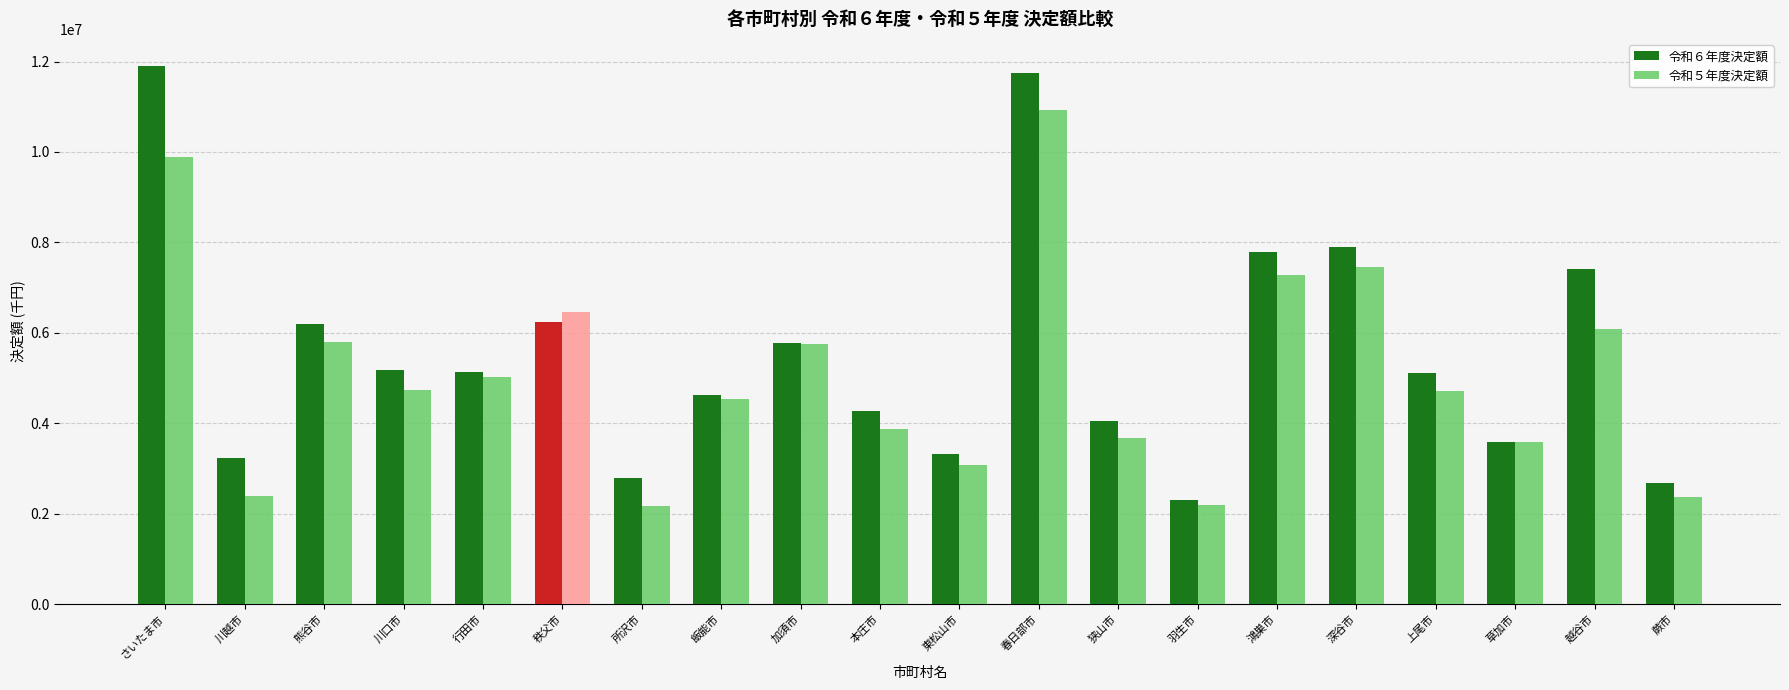

List the series in order of their peak value, highest first.

令和６年度決定額, 令和５年度決定額